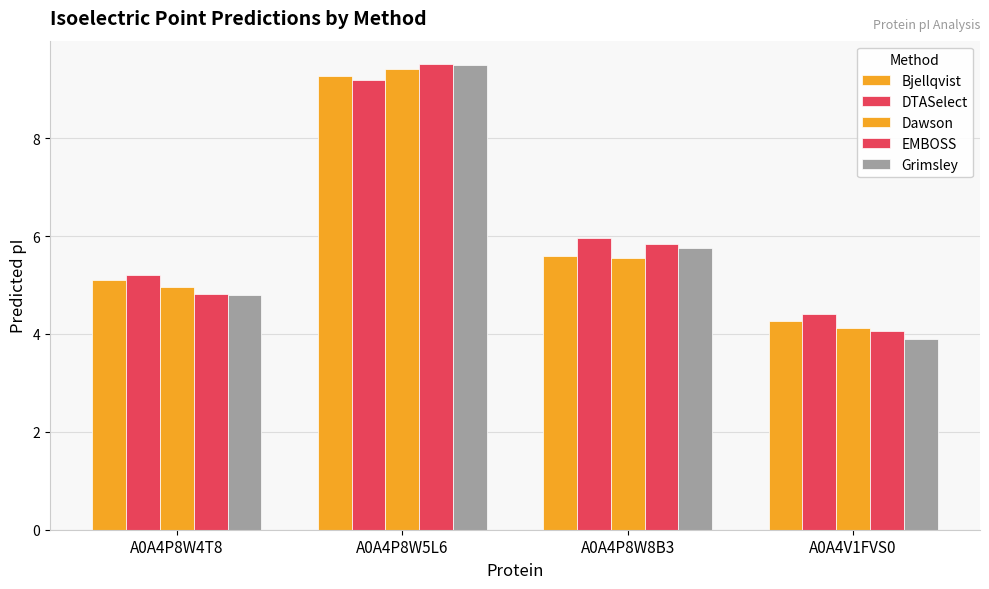

The Bjellqvist series shows 4.3 at A0A4V1FVS0. True or false?

True